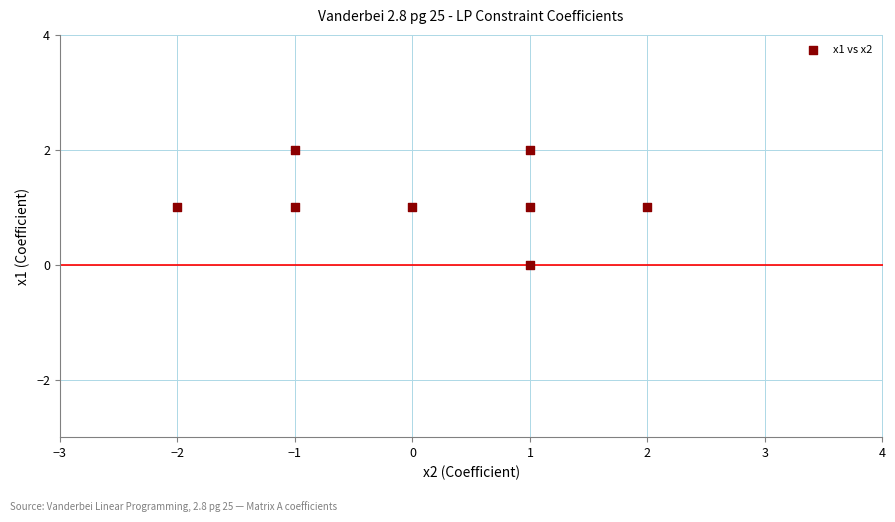

What is the range of X values (max minus min)?

4